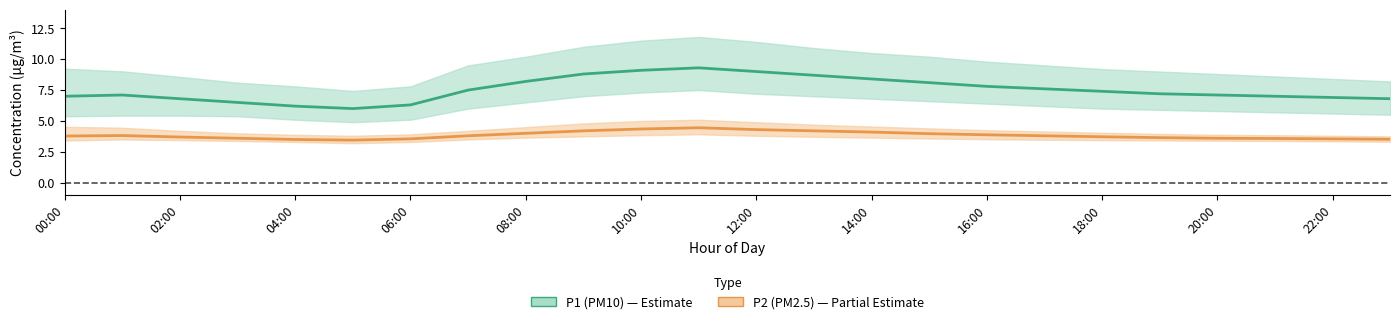

List the series in order of their overall mean, highest first.

P1 (PM10), P2 (PM2.5)